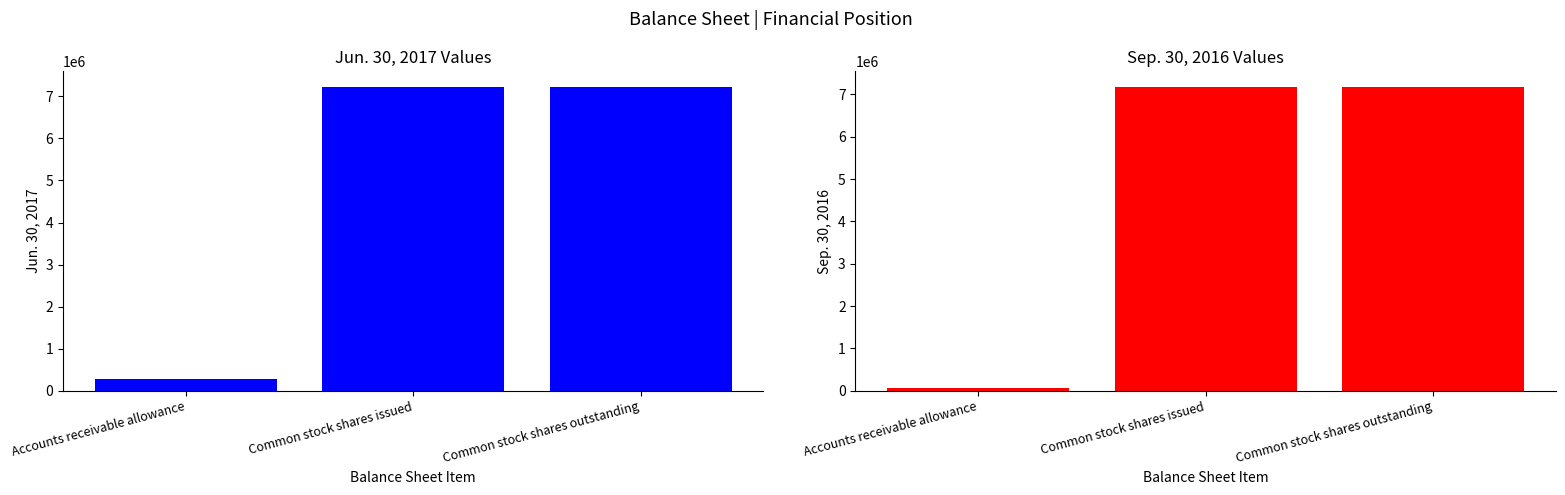

How many data points does each series have?

3